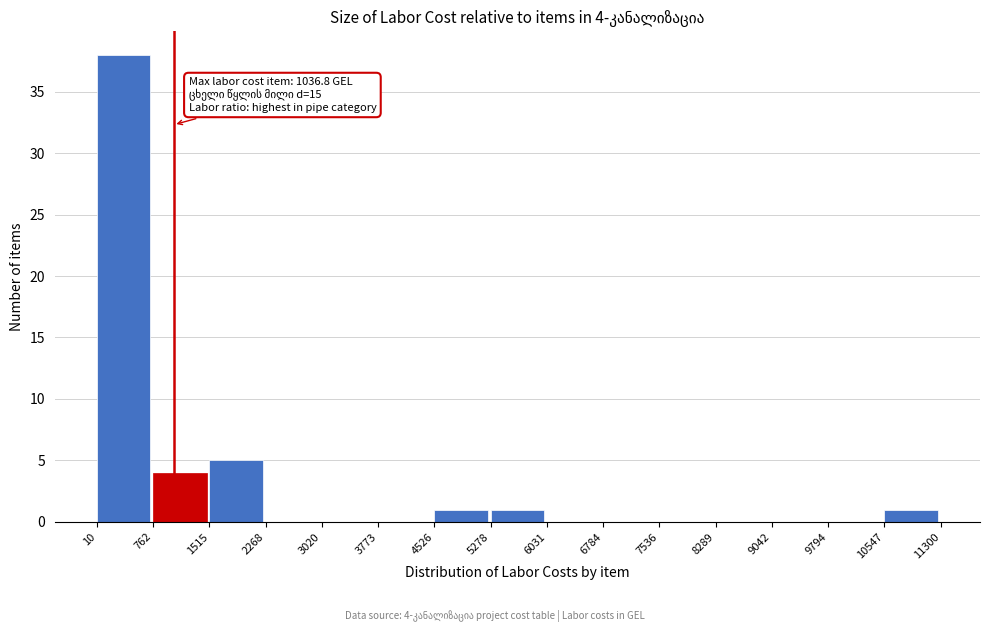

Which range on the x-axis has the tallest bar?

10 to 762